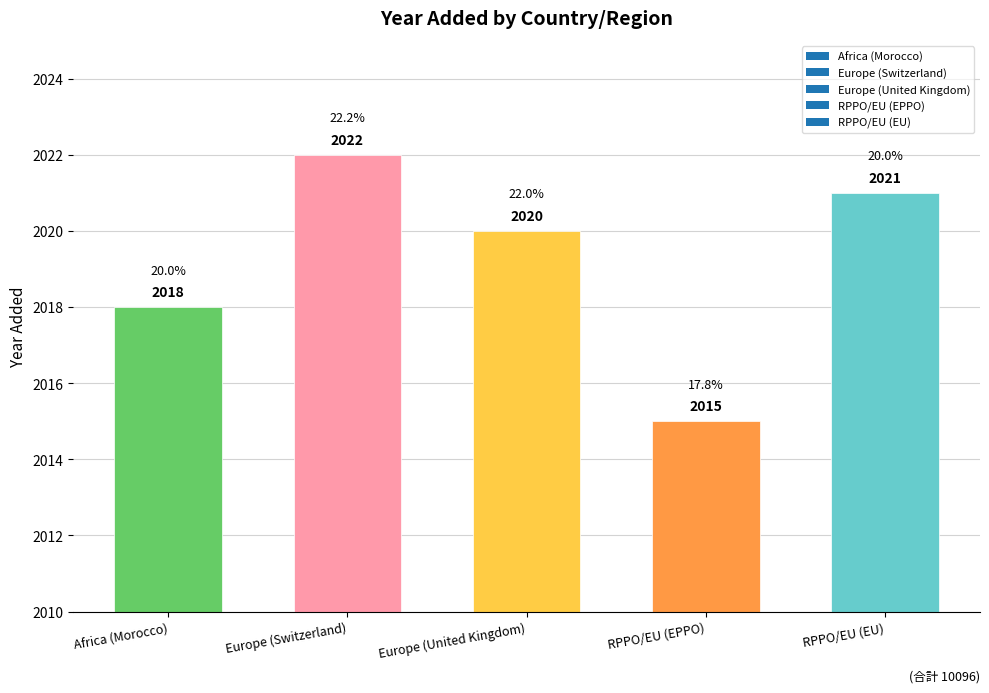

What is the label of the 3rd bar from the left?

Europe (United Kingdom)